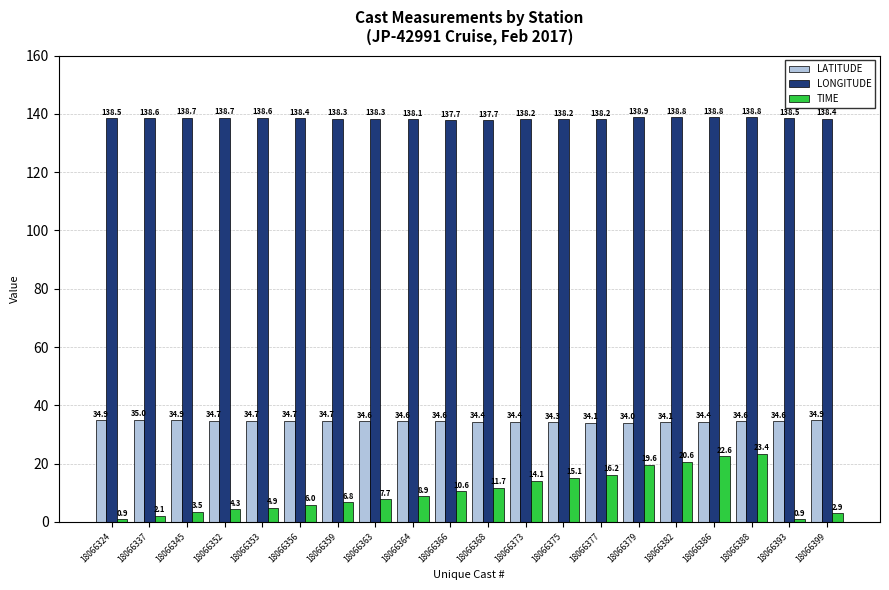

What is the maximum value shown in the chart?

138.9